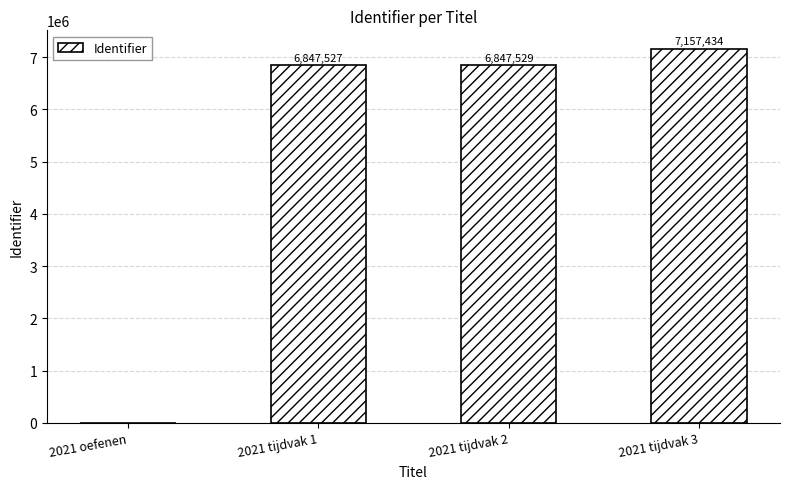

The chart shows a value of 6847529 at 2021 tijdvak 2. True or false?

True